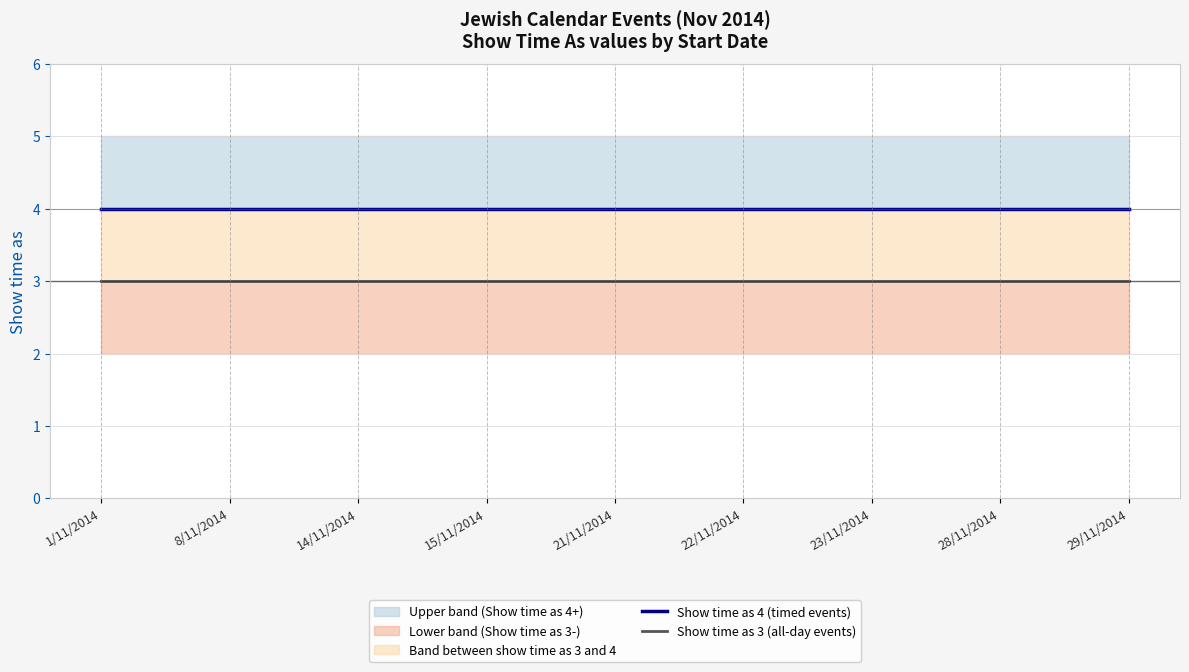

Reading left to right, extract all data points from this chart.

Show time as 4 (timed events): 4	4	4	4	4	4	4	4	4
Show time as 3 (all-day events): 3	3	3	3	3	3	3	3	3